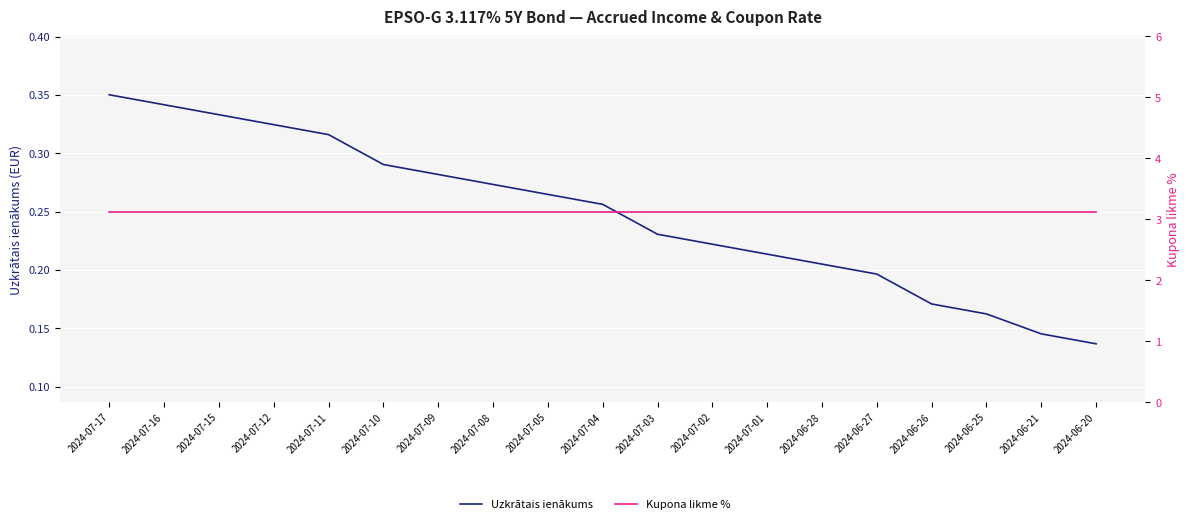

True or false: Uzkrātais ienākums and Kupona likme % cross at least once.

False